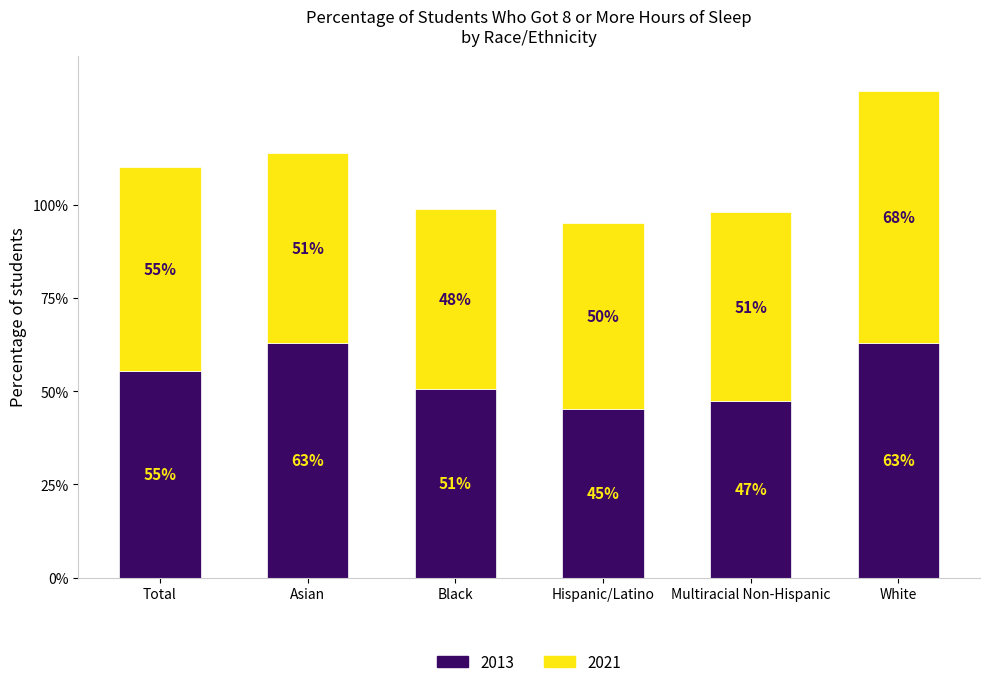

What is the approximate value of 2013 at Hispanic/Latino?

0.5